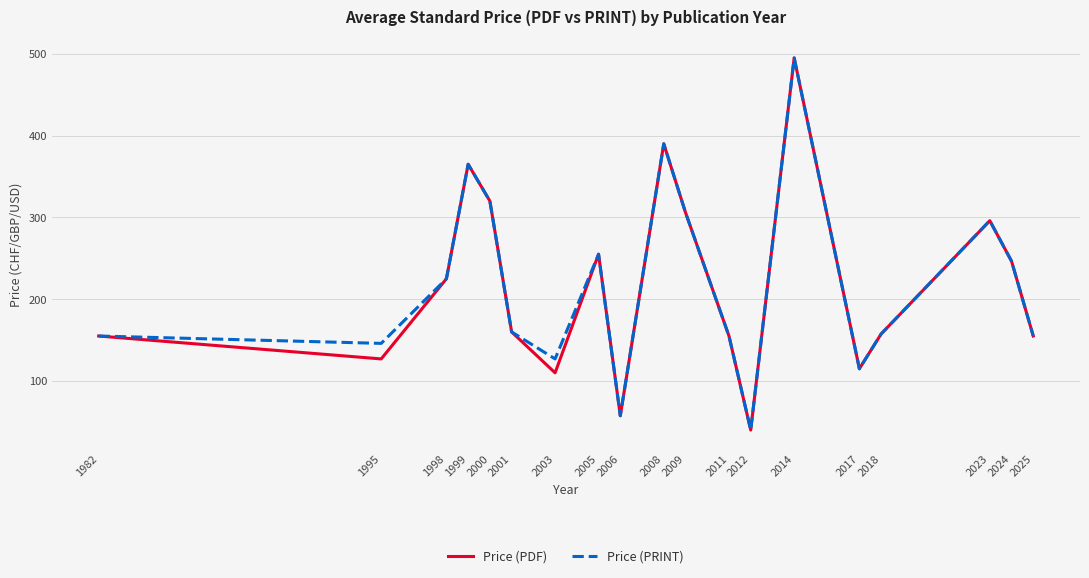

Where is the first local maximum for Price (PRINT)?

1999